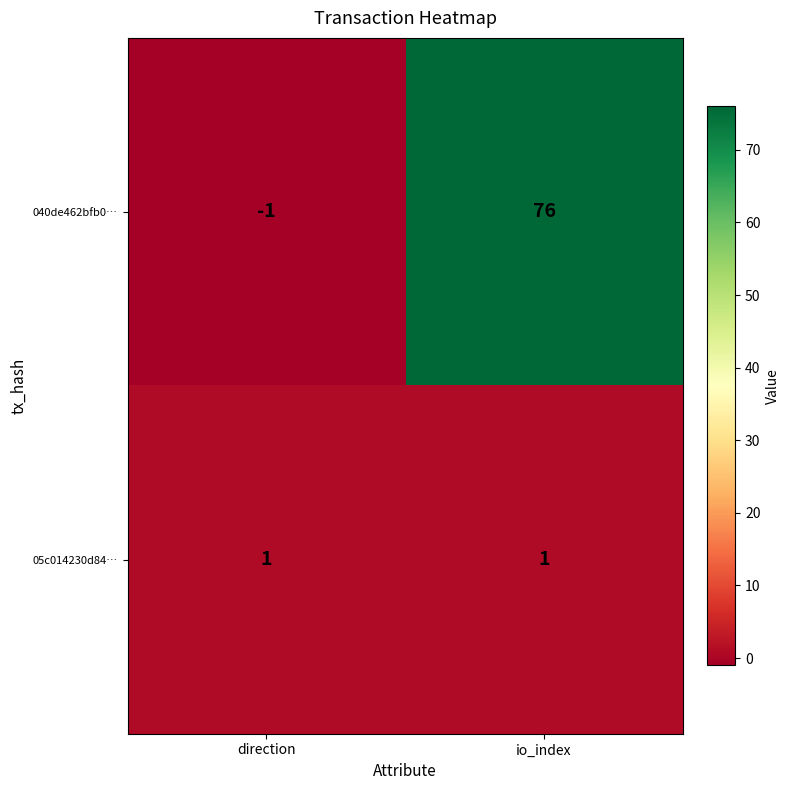

Which category has the highest value across all series?

io_index